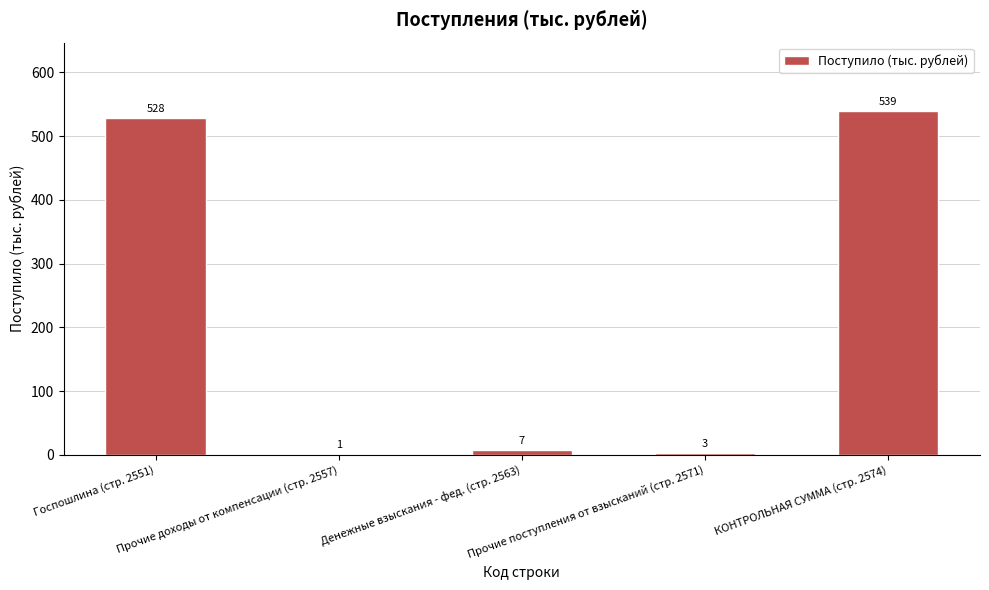

Reading left to right, list all the values displayed in this chart.

Госпошлина (стр. 2551)=528	Прочие доходы от компенсации (стр. 2557)=1	Денежные взыскания - фед. (стр. 2563)=7	Прочие поступления от взысканий (стр. 2571)=3	КОНТРОЛЬНАЯ СУММА (стр. 2574)=539